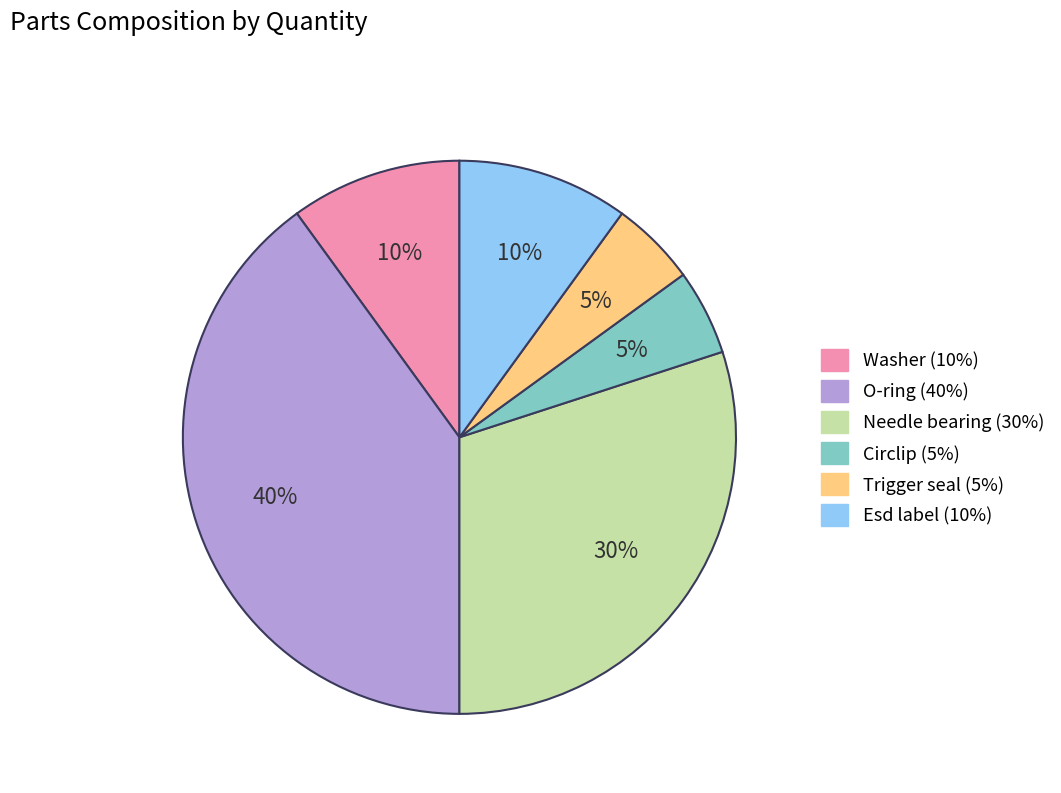

To the nearest percent, what percentage of the pie is Trigger seal?

5%